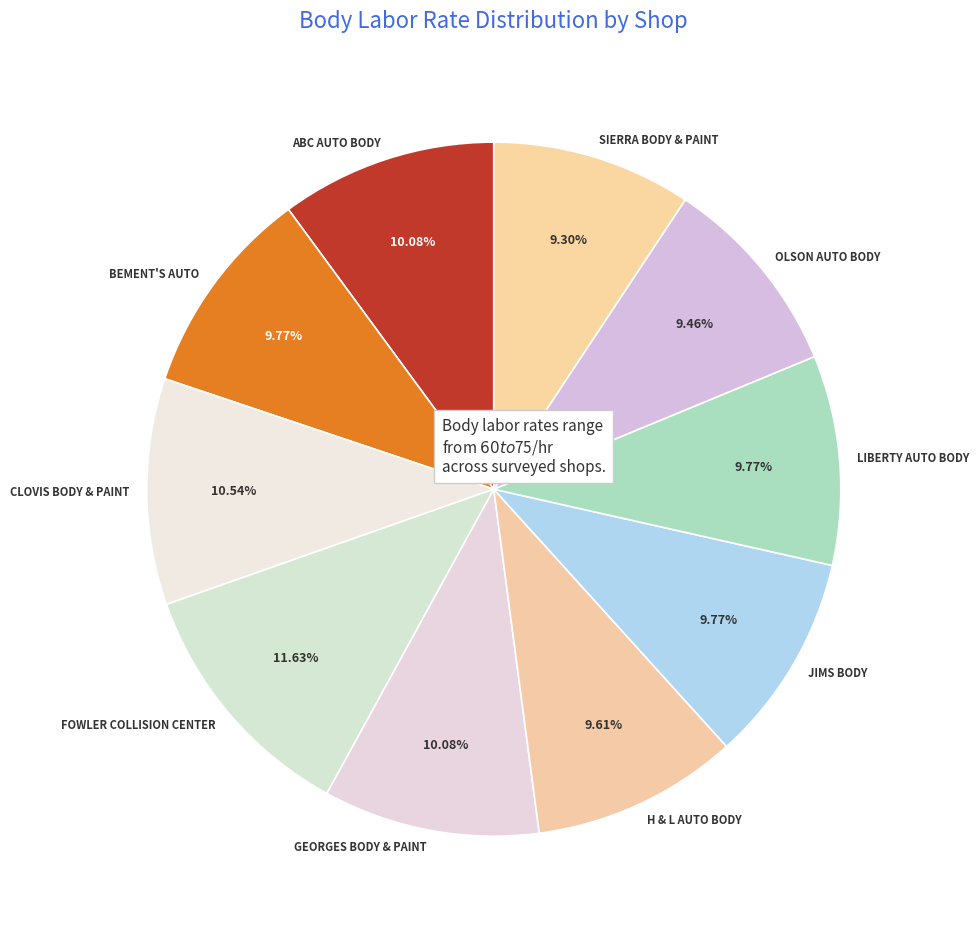

To the nearest percent, what is the difference between the largest and smallest slice percentages?

2%